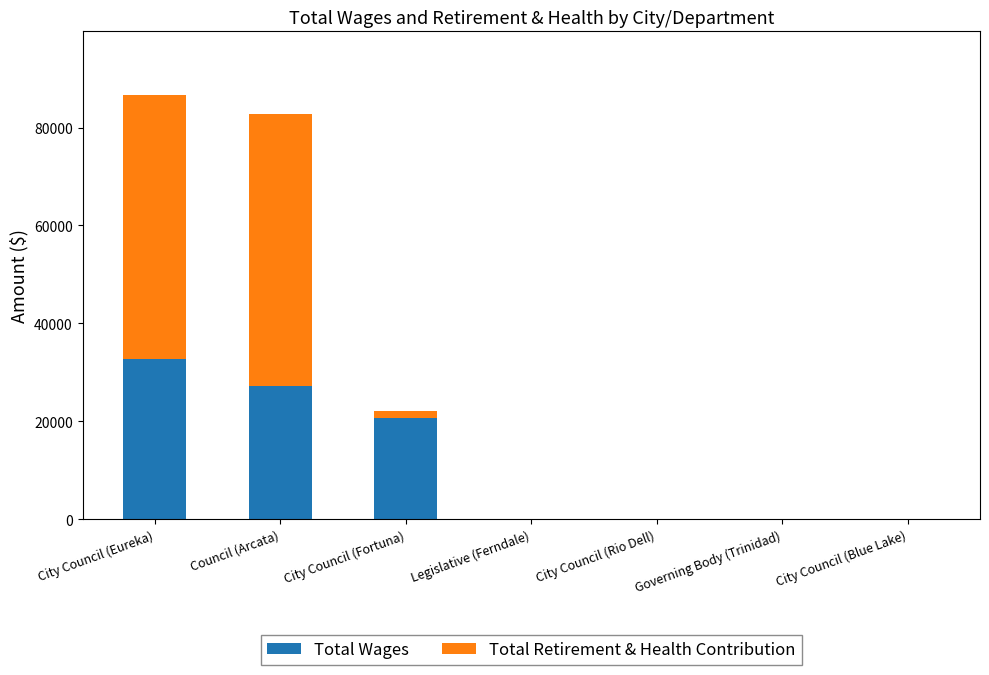

Count the number of data series in this chart.

2